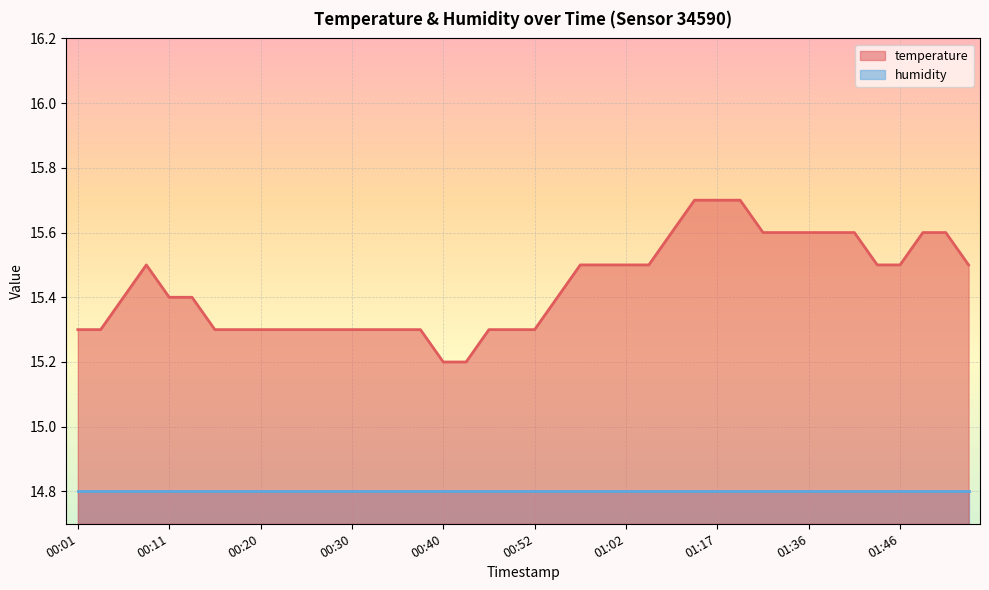

What is the minimum value shown in the chart?

14.8